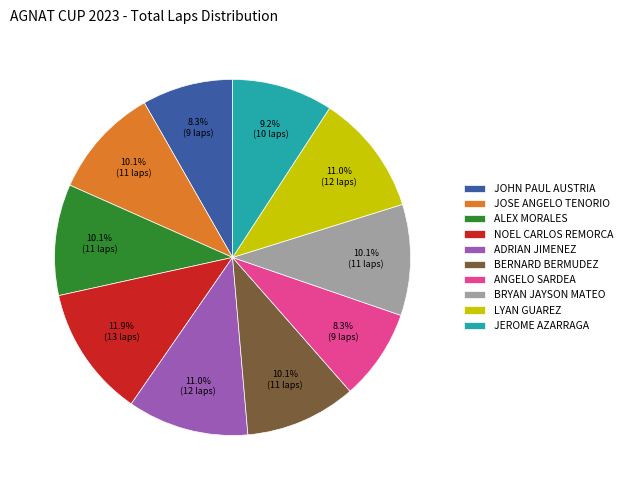

The ALEX MORALES slice represents 10% of the pie. True or false?

True